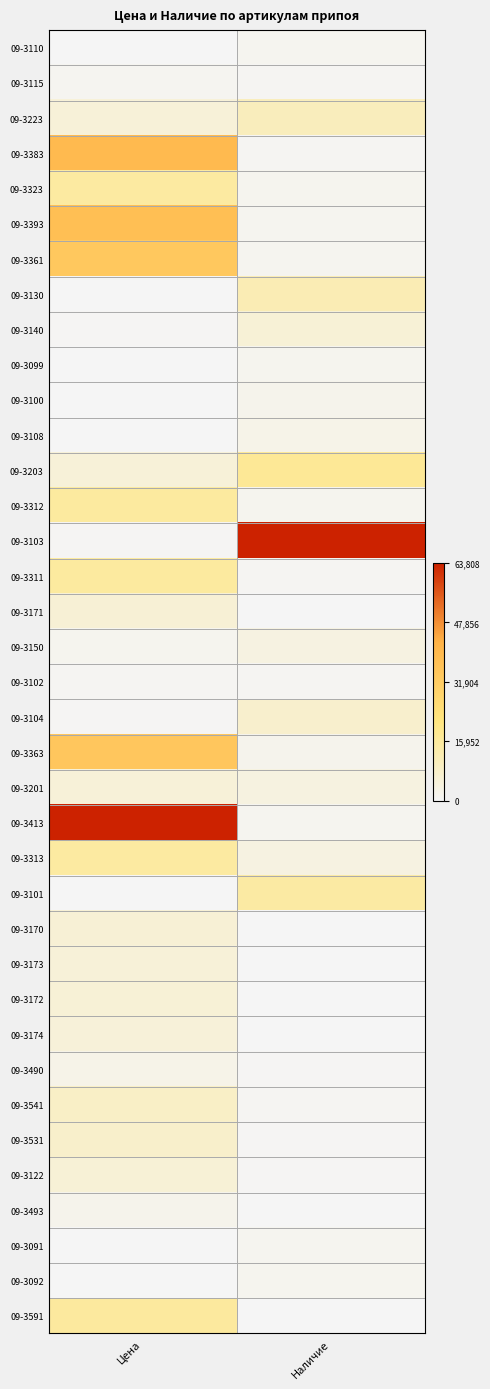

What is the spread (max minus min) of values at Наличие?

1.0